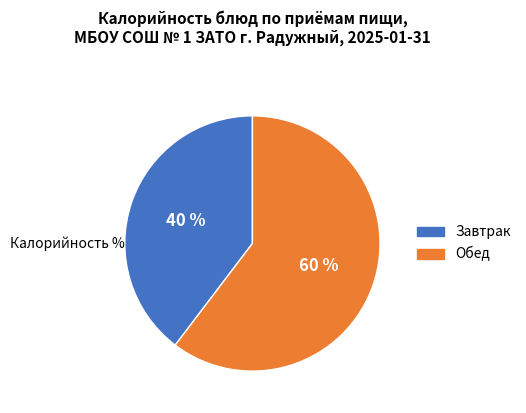

Does any single category account for the majority?

Yes